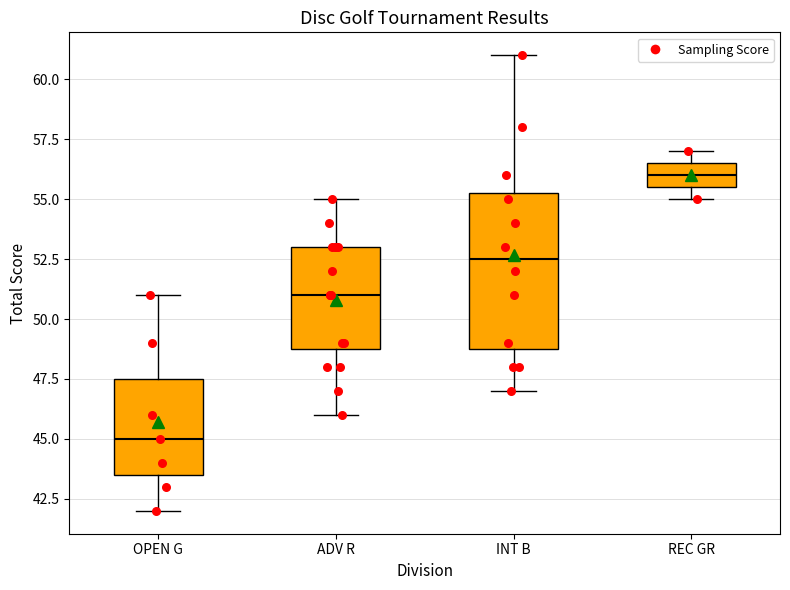

Where does the upper whisker of the box for ADV R end on the y-axis? The values are not printed on the chart, so give them approximately, as read against the axis.

55.0